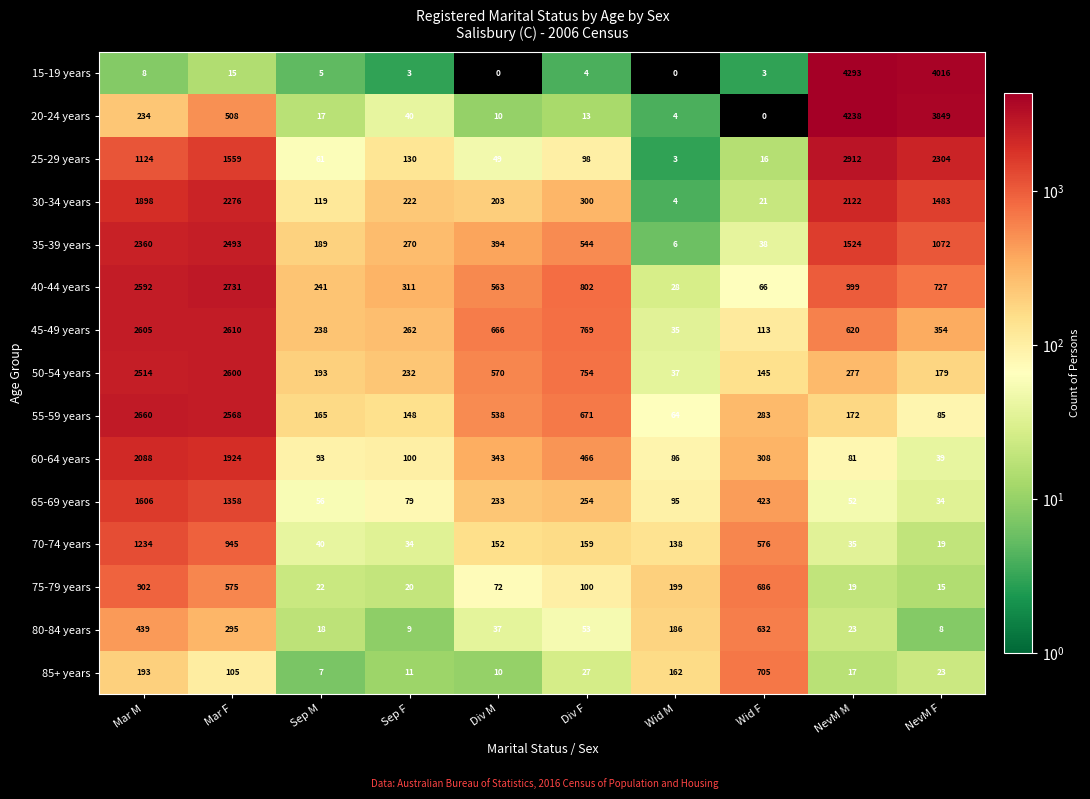

At which label does 40-44 years first exceed 727?

Mar M